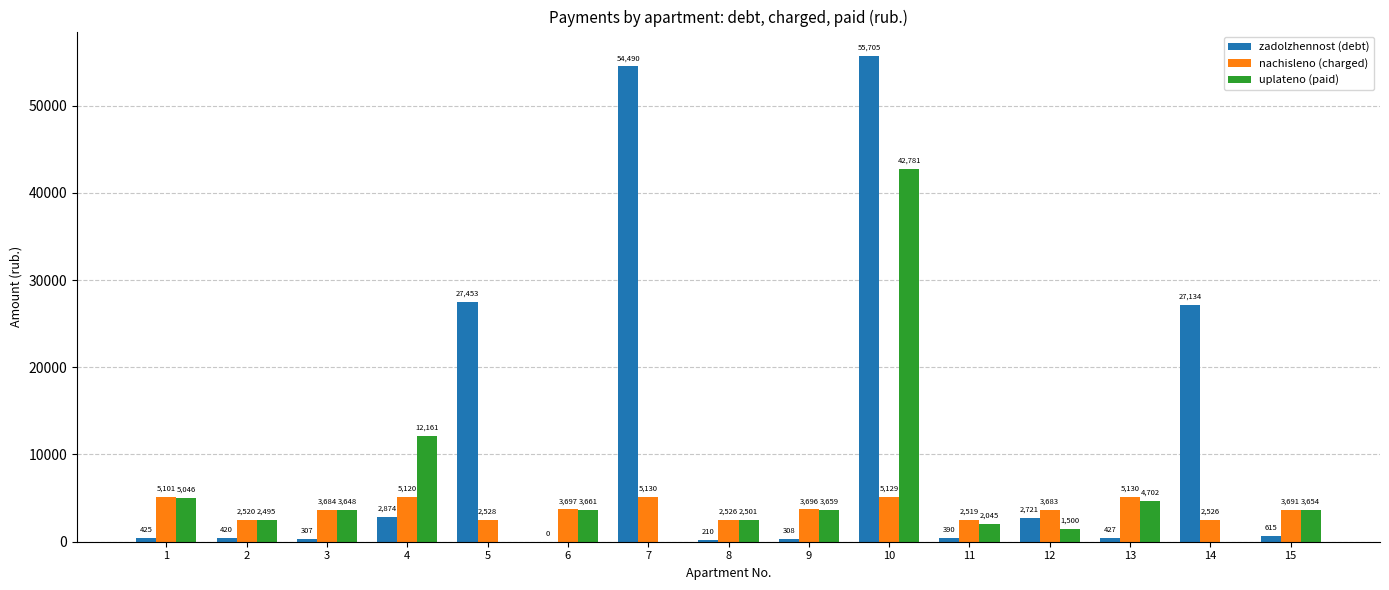

Is it true that uplateno (paid) equals 1500.0 at 12?

True